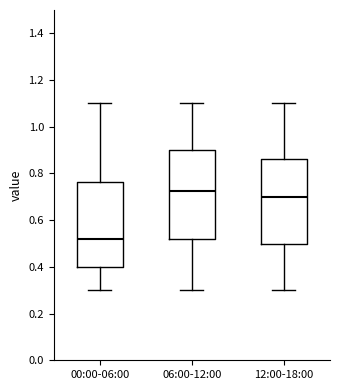

Reading left to right, read every box against the y-axis: the position of its median line, the range the box covers, and the ends of its whiskers. The values are not printed on the chart, so give them approximately, as read against the axis.

00:00-06:00: median 0.52, box 0.40 to 0.76, whiskers 0.30 to 1.10
06:00-12:00: median 0.72, box 0.52 to 0.90, whiskers 0.30 to 1.10
12:00-18:00: median 0.70, box 0.50 to 0.86, whiskers 0.30 to 1.10